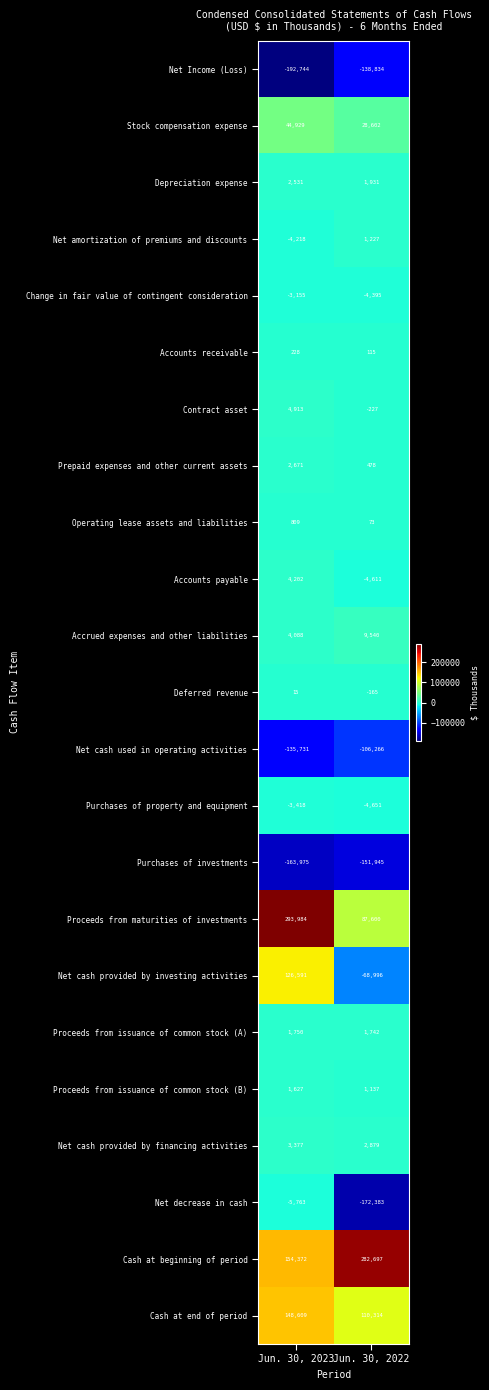

What is the greatest value displayed?

293984